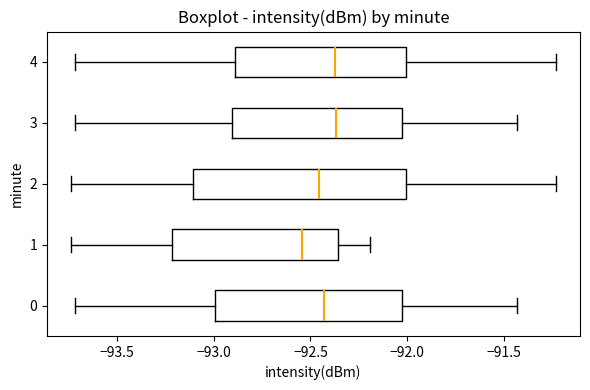

Comparing the boxes themselves (not the whiskers), which one is the widest?

2